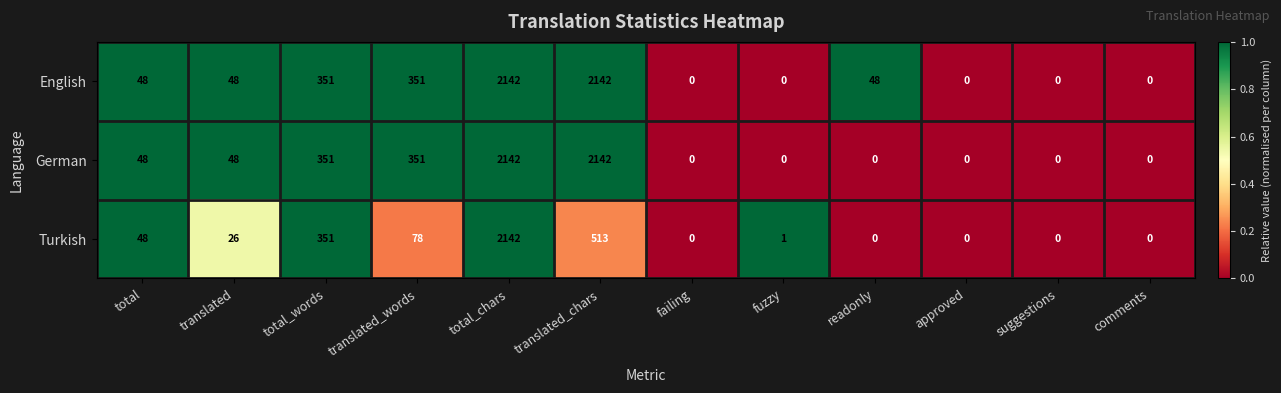

Which series has the largest total across all categories?

English